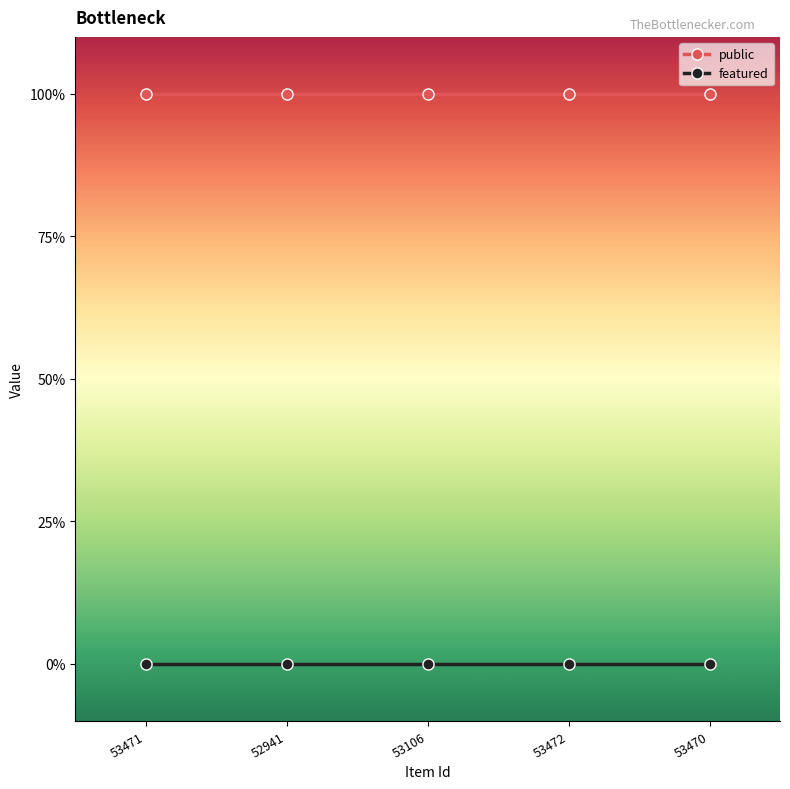

List the series in order of their overall mean, lowest first.

featured, public